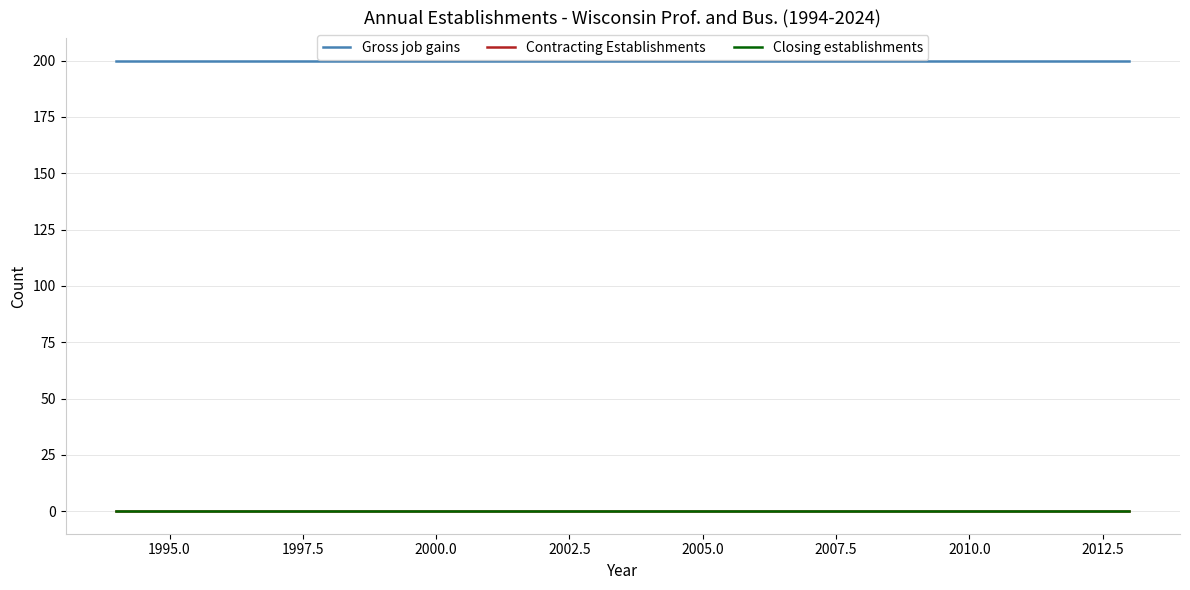

True or false: Closing establishments and Gross job gains intersect in this chart.

False